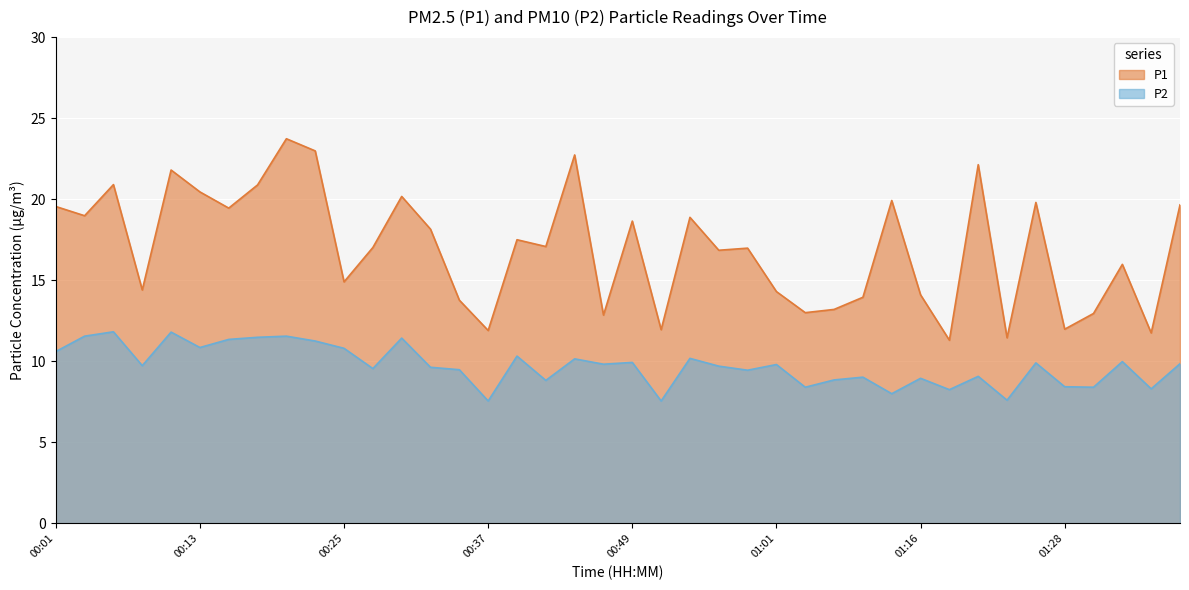

At how many categories does at least one series exceed 17?

21